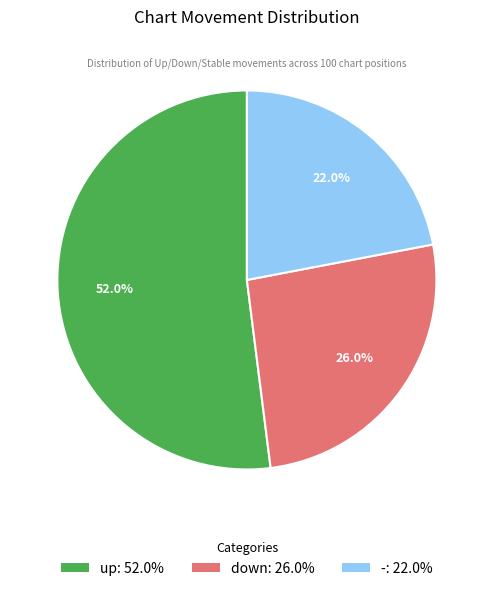

What is the largest slice in the pie chart?

up